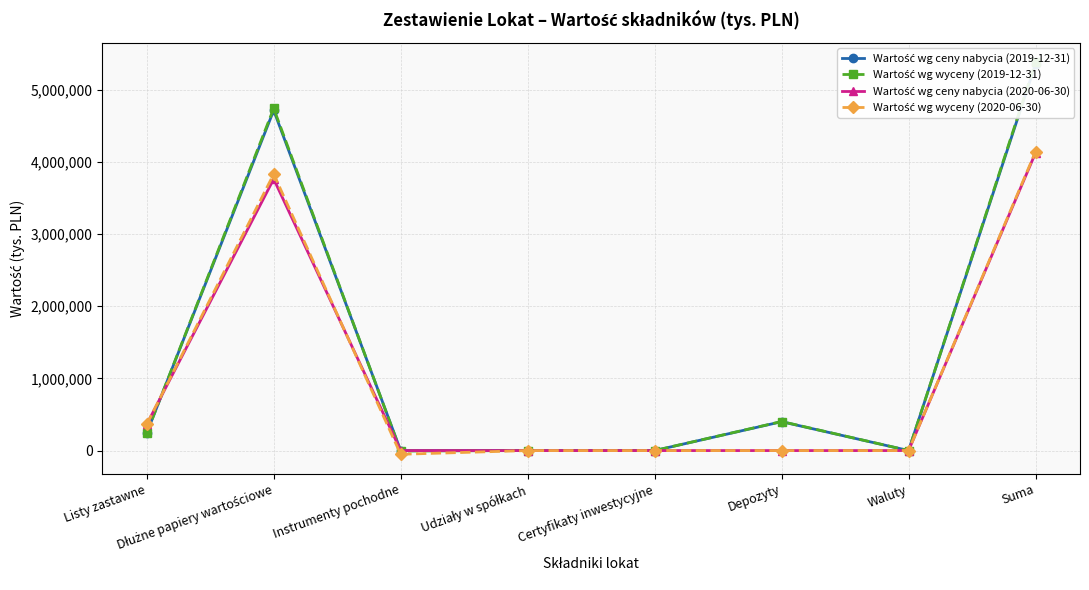

What is the difference between the maximum and minimum values in the Wartość wg ceny nabycia (2020-06-30) series?

4124451